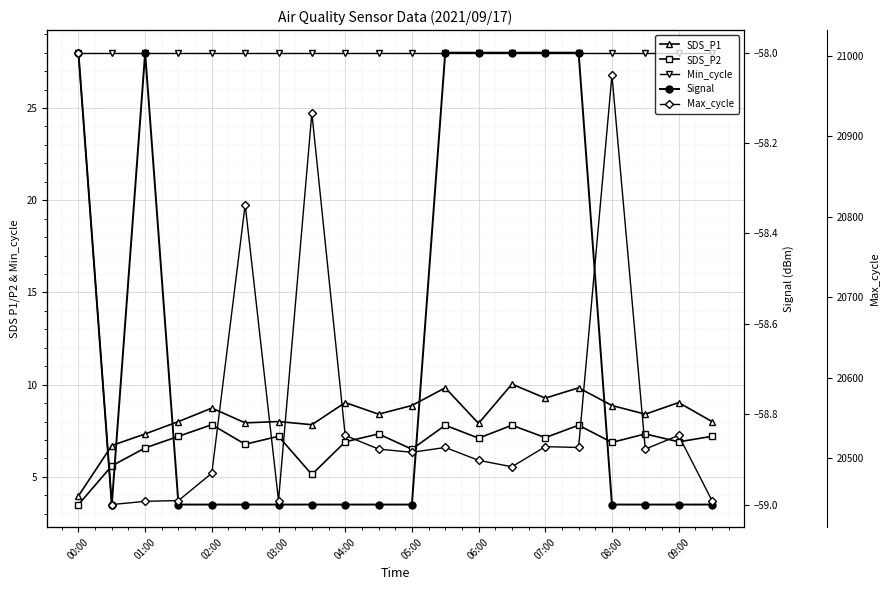

What are all the series names shown in the legend?

SDS_P1, SDS_P2, Min_cycle, Signal, Max_cycle